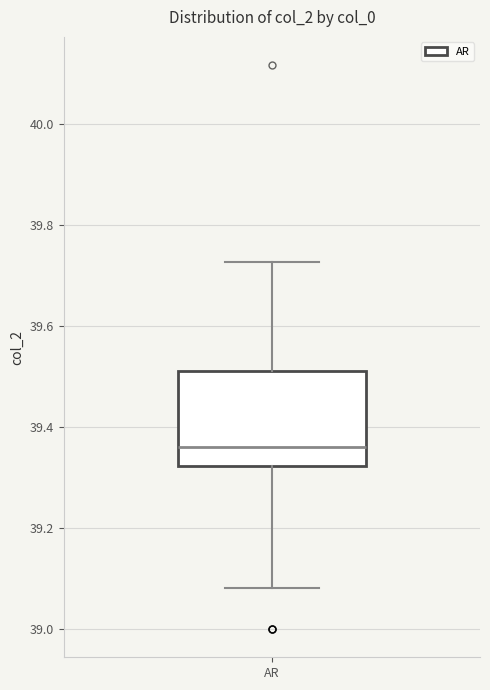

Transcribe this box plot: give where the median line is, the range the box spans, and where the two whiskers end, as read against the y-axis. The values are not printed on the chart, so give them approximately, as read against the axis.

median 39.36, box 39.32 to 39.52, whiskers 39.08 to 39.72